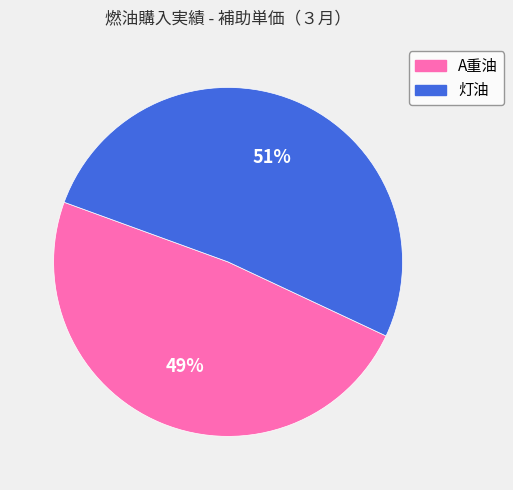

How many segments does this pie chart have?

2